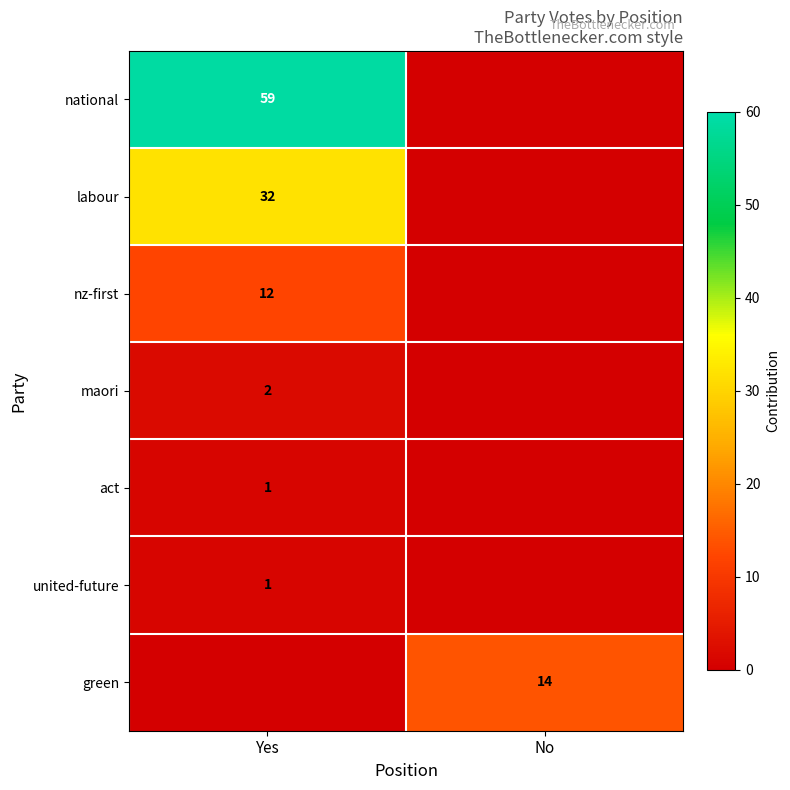

True or false: maori has a value of 3 at Yes.

False